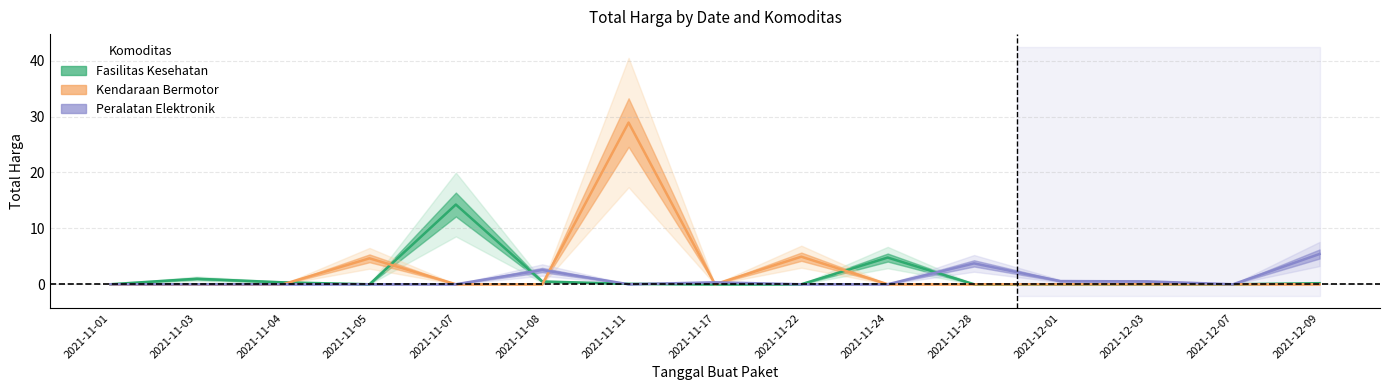

At which label does Kendaraan Bermotor reach its minimum?

2021-11-01